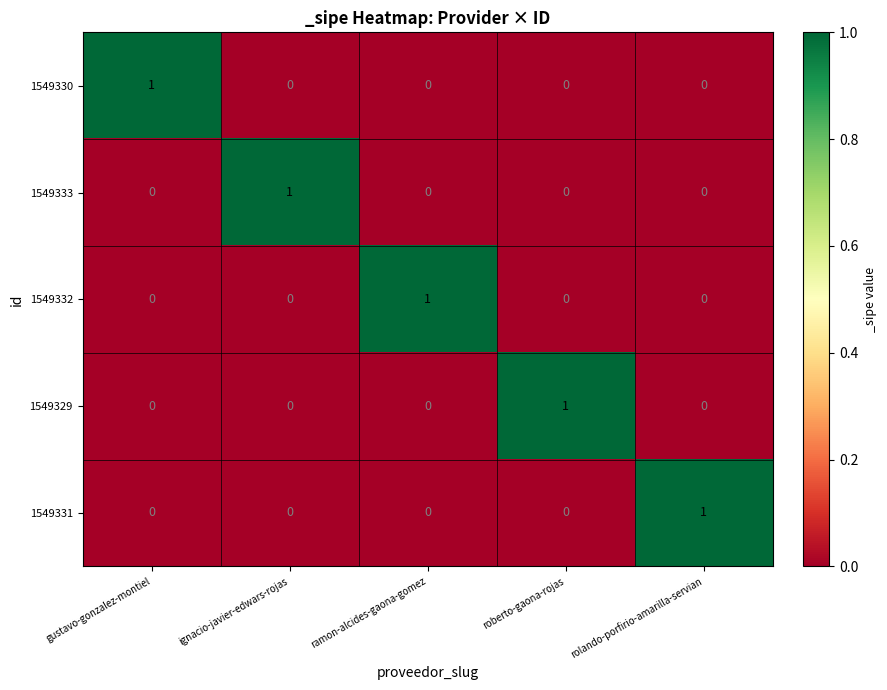

Count the 1549332 values in the range 0 to 1.

5